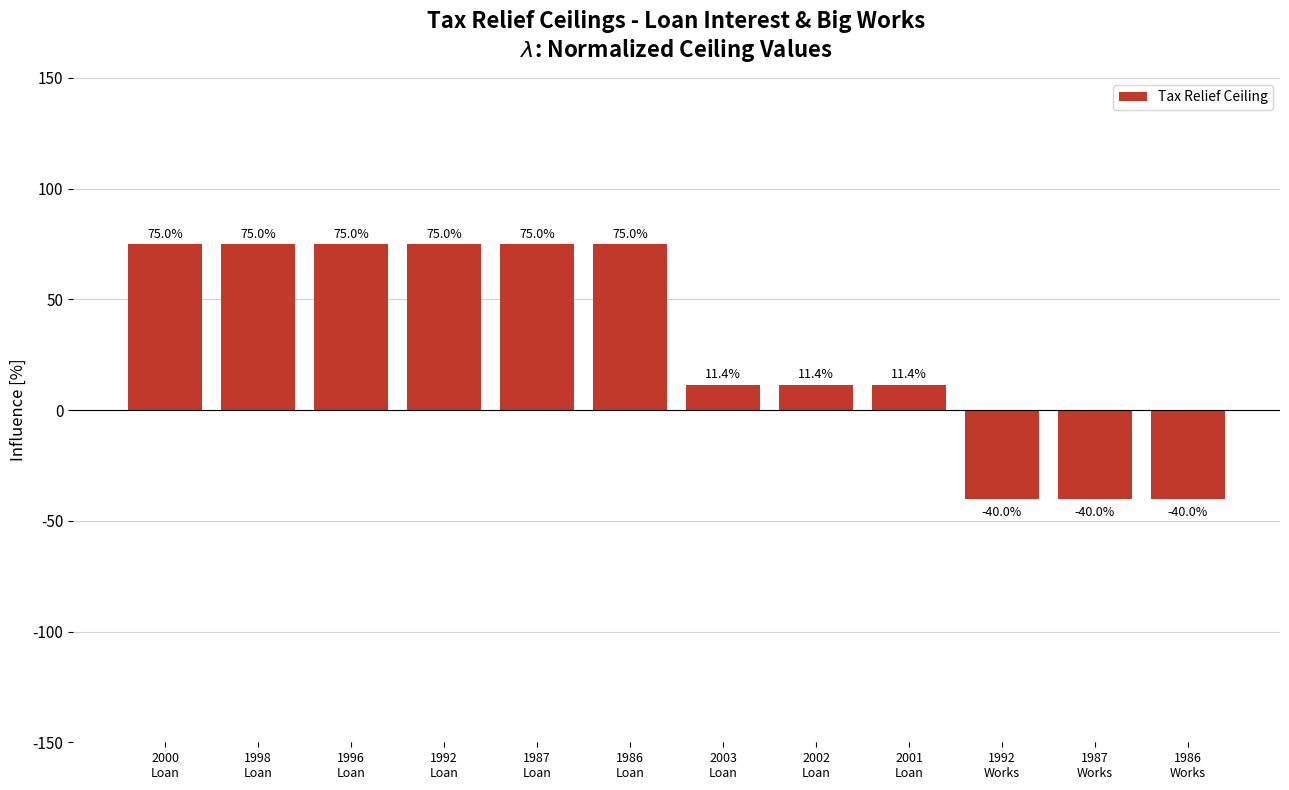

What is the maximum value shown in the chart?

75.0